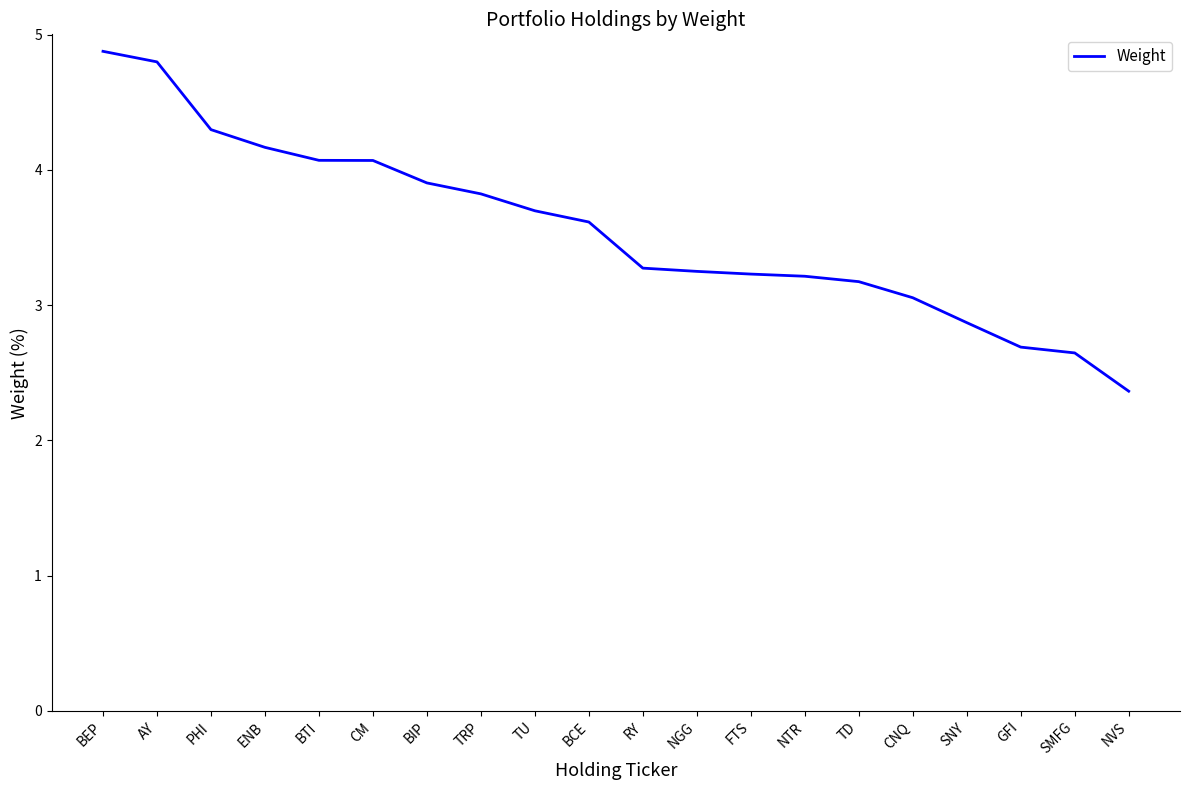

What is the difference between the maximum and minimum values?

2.5